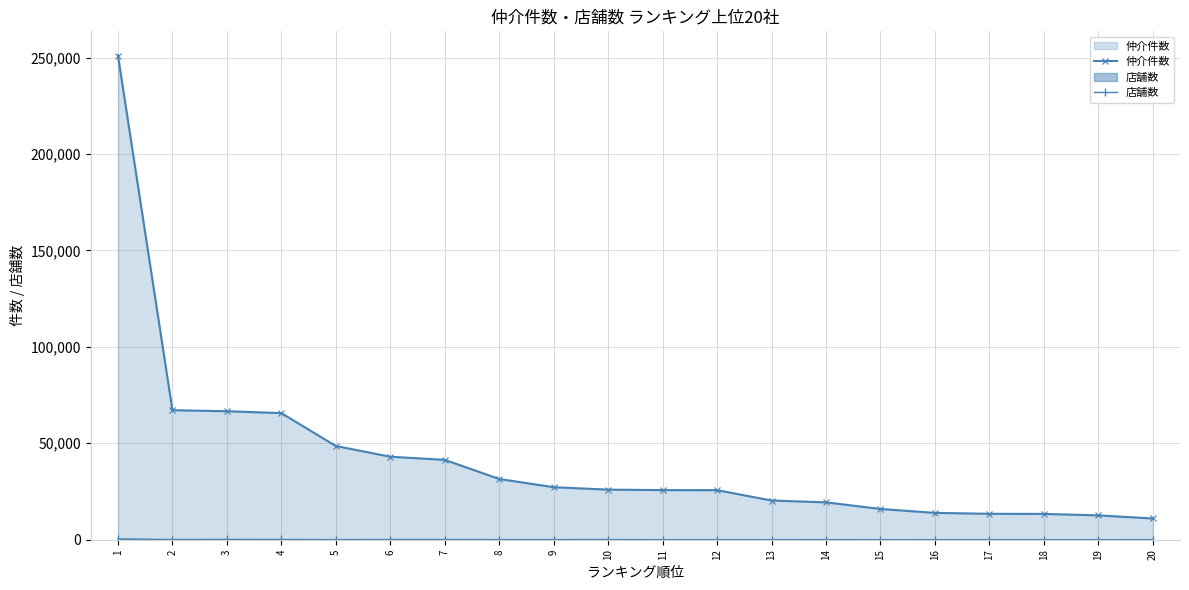

What is the difference between the second highest and minimum values in the 店舗数 series?

176